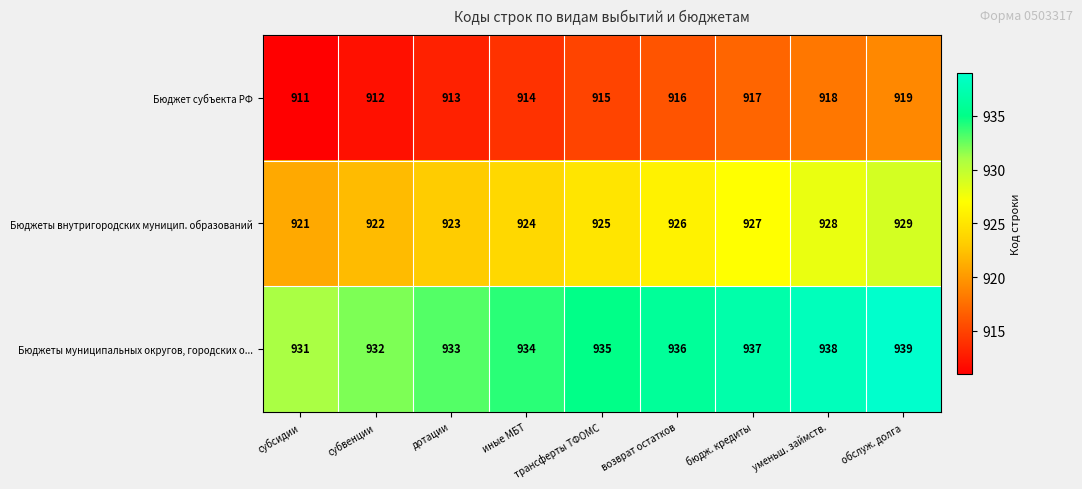

At which category is the sum across all series the highest?

обслуж. долга